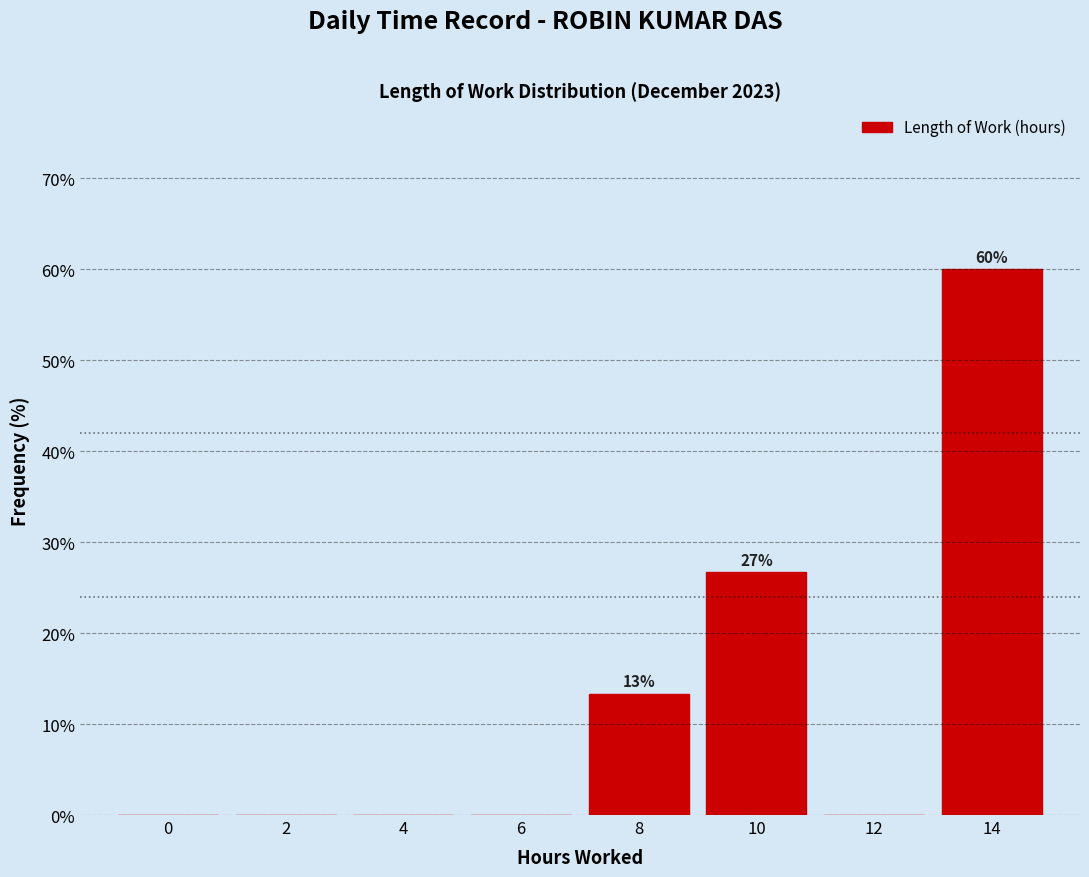

Reading right to left, transcribe all the data shown in this chart.

14=60.0	12=0.0	10=26.7	8=13.3	6=0.0	4=0.0	2=0.0	0=0.0